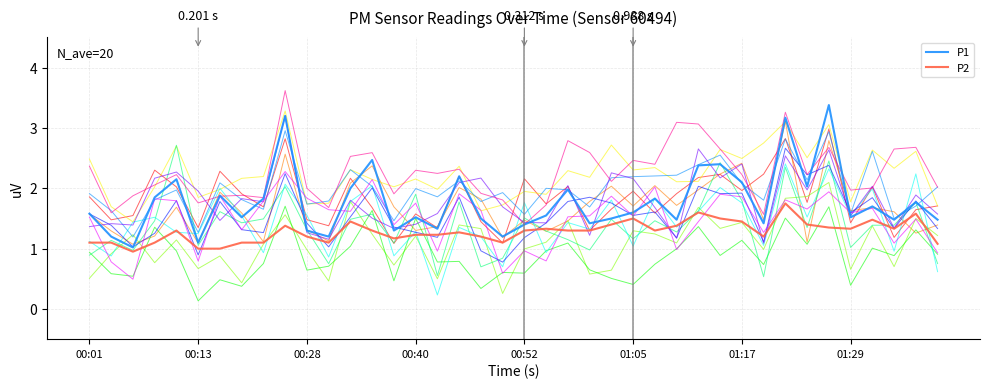

At which category is the sum across all series the highest?

32